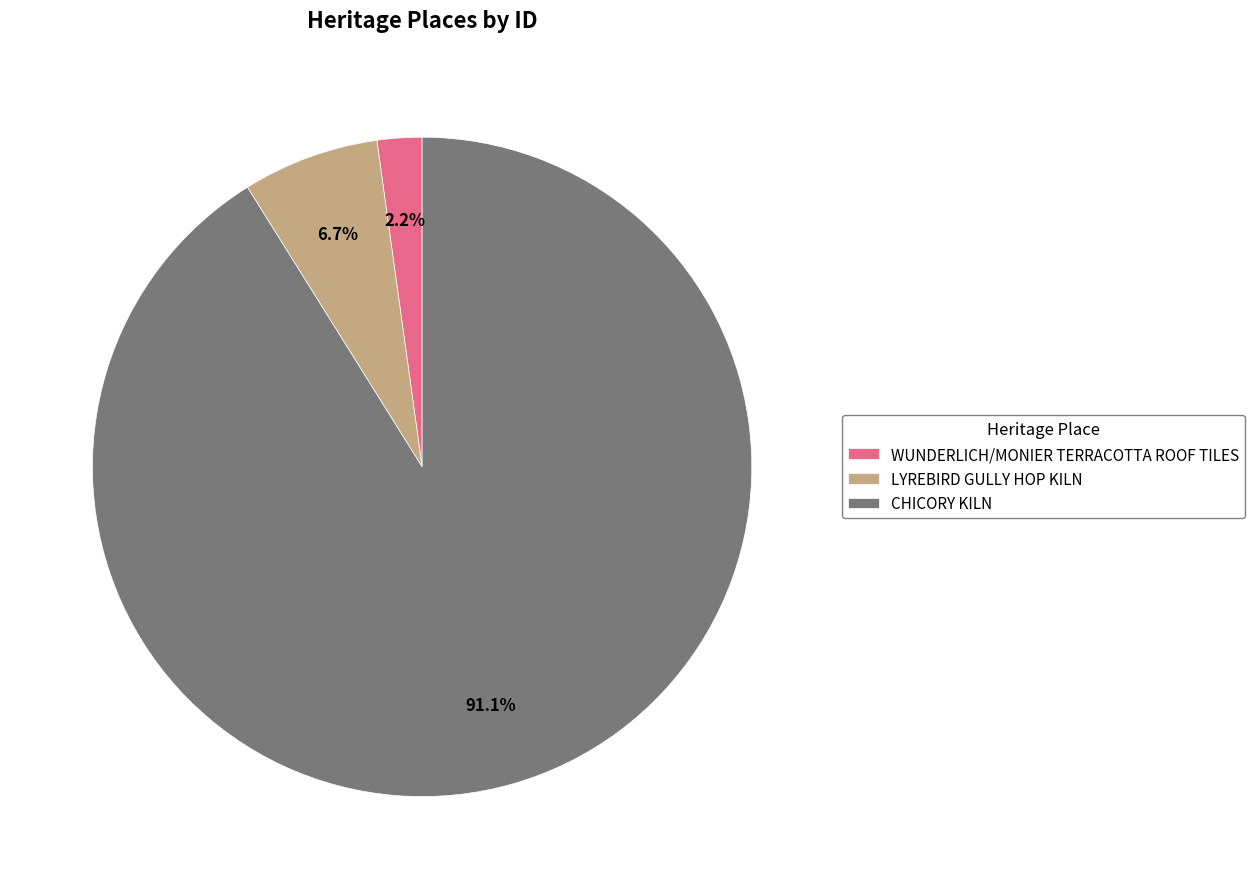

Is it true that WUNDERLICH/MONIER TERRACOTTA ROOF TILES is 17% of the pie?

False